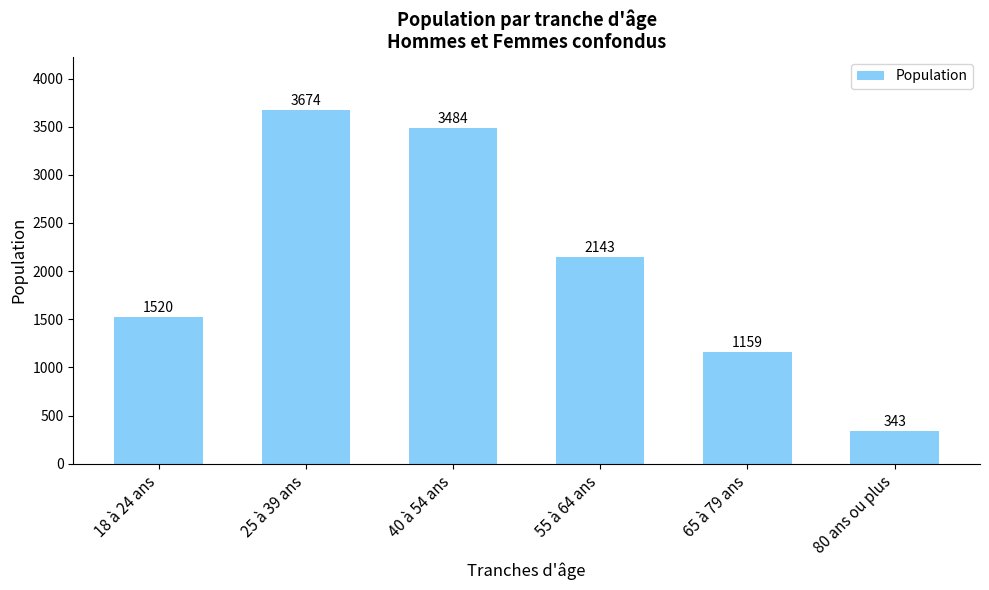

Which has a higher value, 18 à 24 ans or 80 ans ou plus?

18 à 24 ans